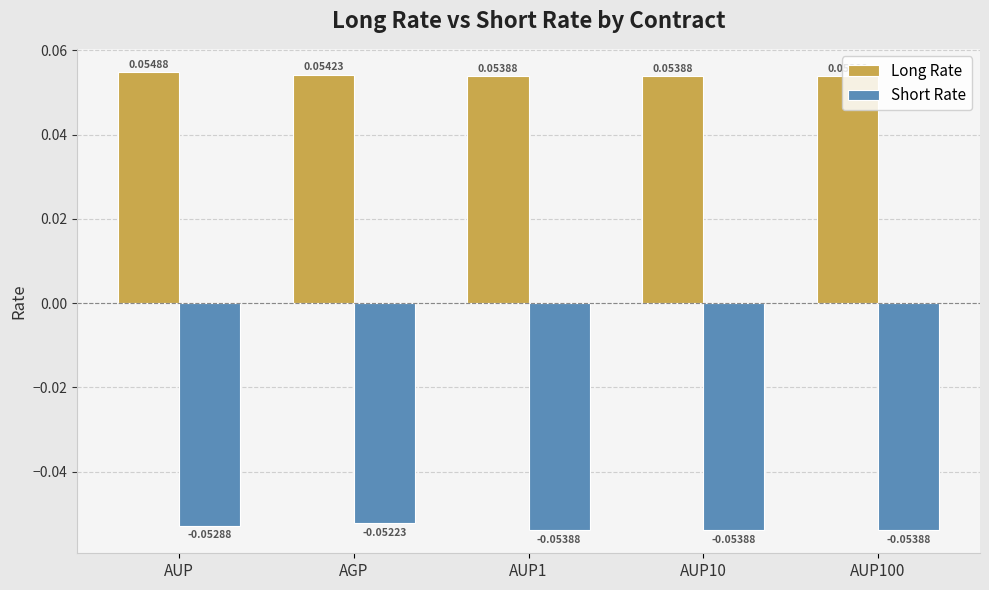

Which category has the highest value in the Long Rate series?

AUP